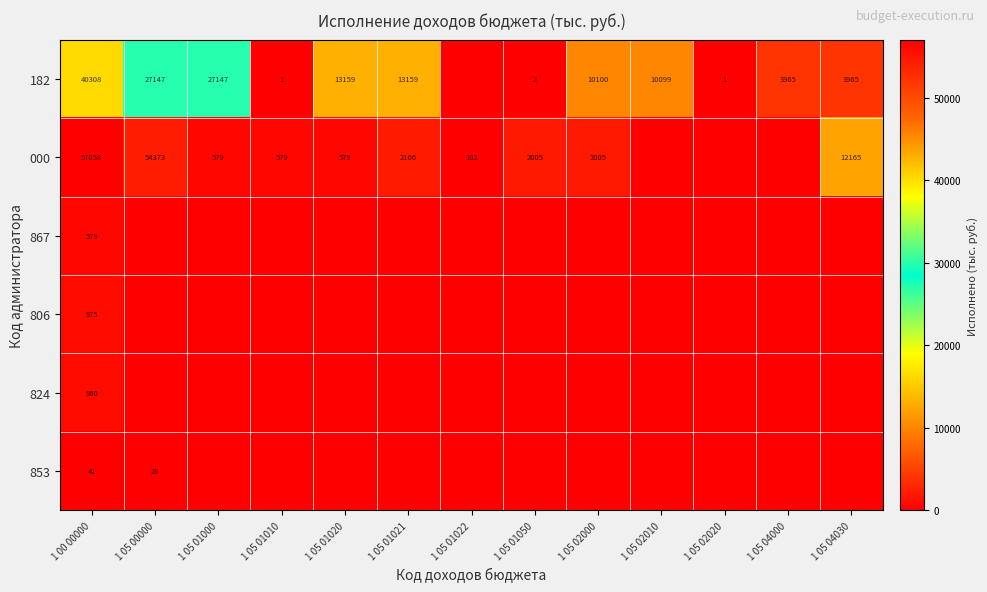

At which category does the chart reach its peak across all series?

1 00 00000